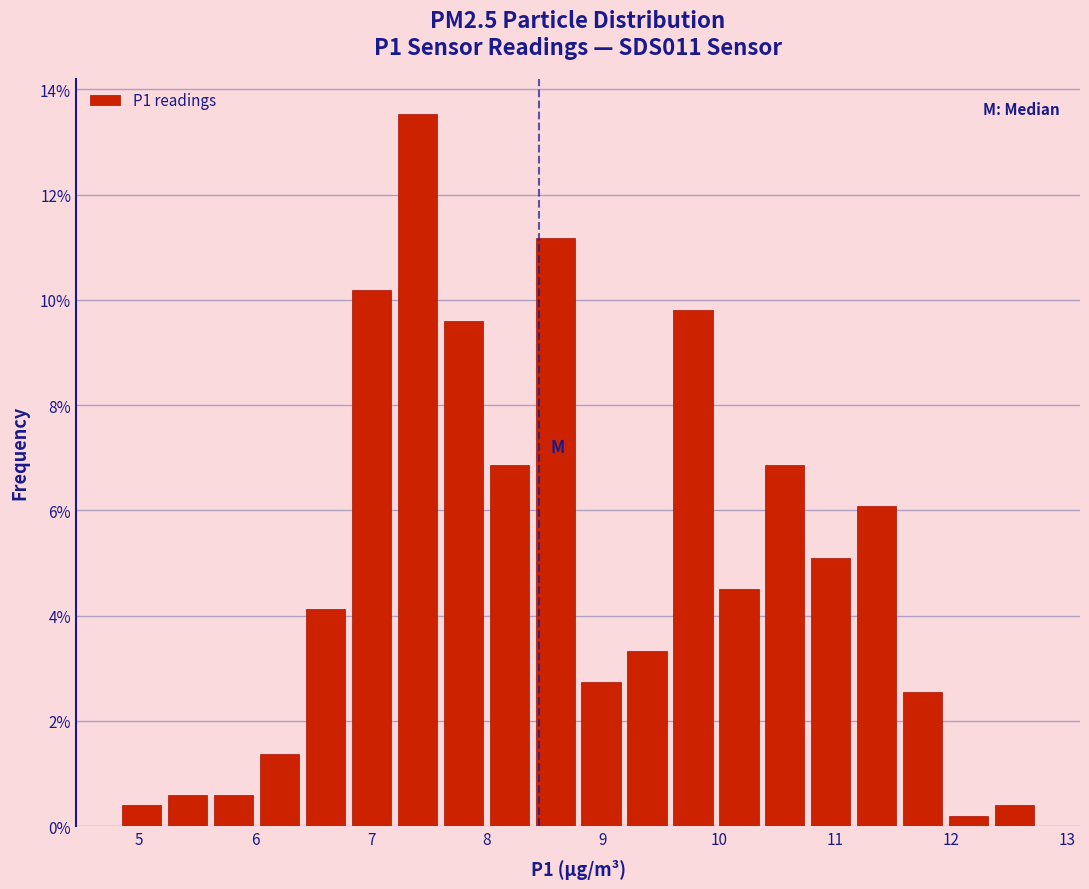

Read against the x-axis, roughly where is the centre of the tallest bar?

7.4